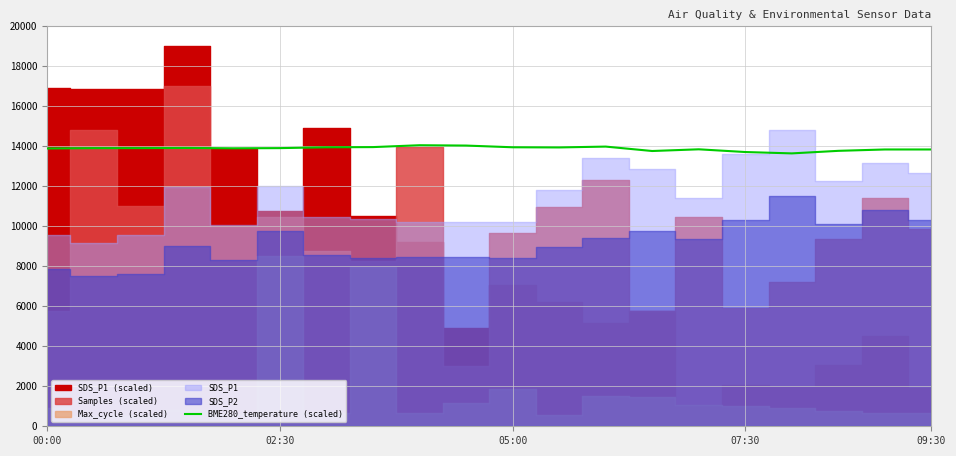

Approximately how many times larger is the value at 13 compared to 11?

1.0